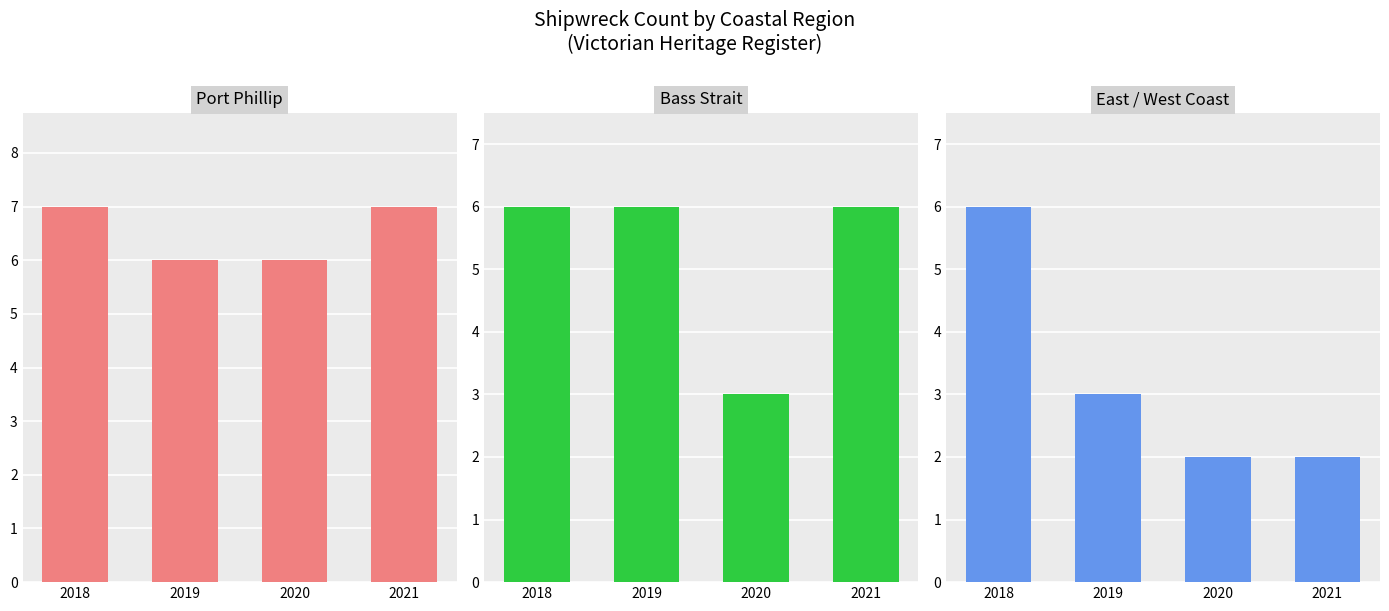

Where does the East / West Coast series first go above 3?

2018